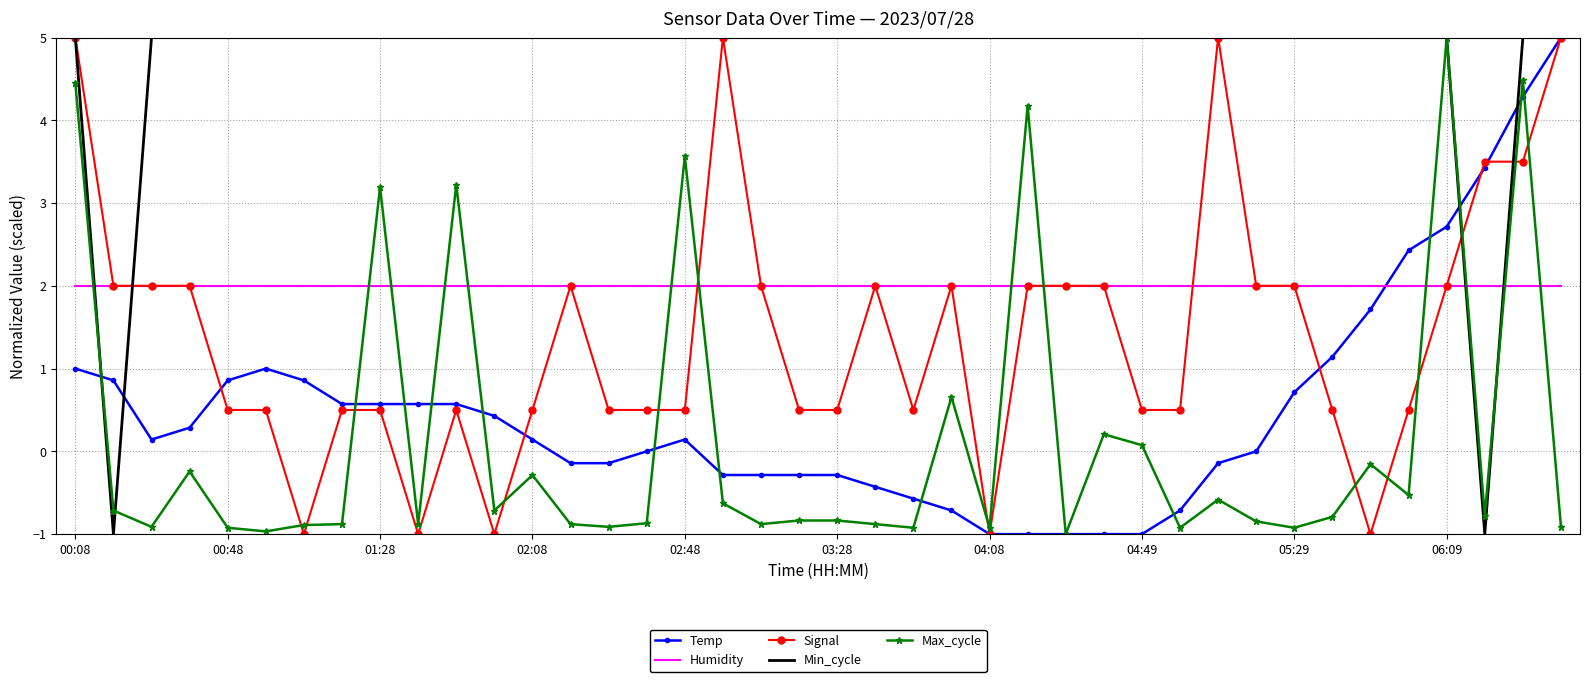

What is the minimum value shown in the chart?

-1.0